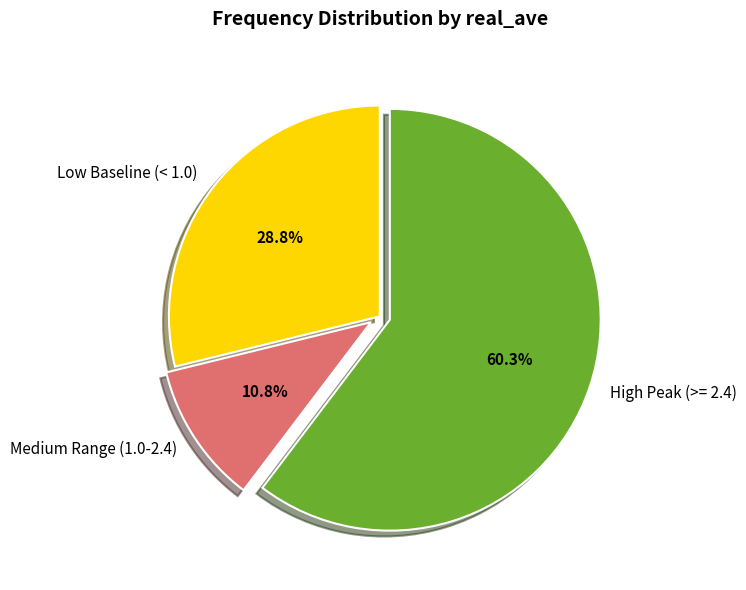

To the nearest percent, what is the average slice percentage?

33%